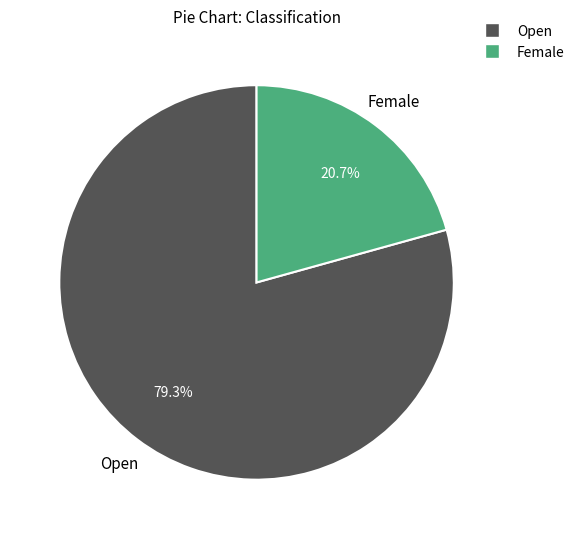

What is the largest slice in the pie chart?

Open